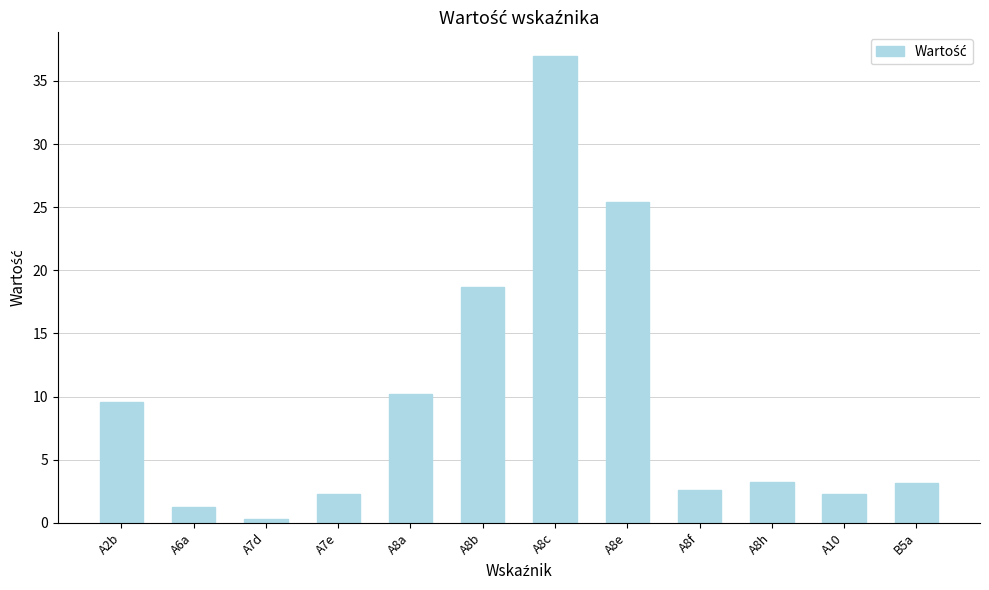

What is the sum of the values at A8e and A8b?

44.1